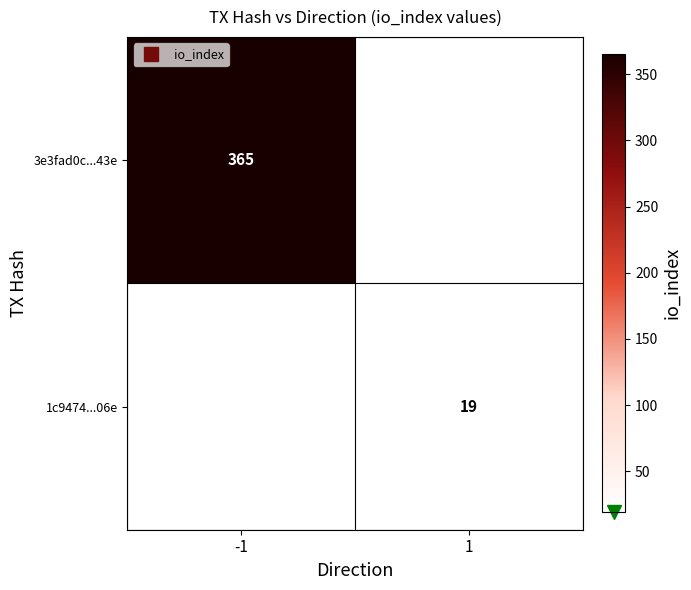

Rank the categories by 1c9474...06e value from lowest to highest.

-1, 1